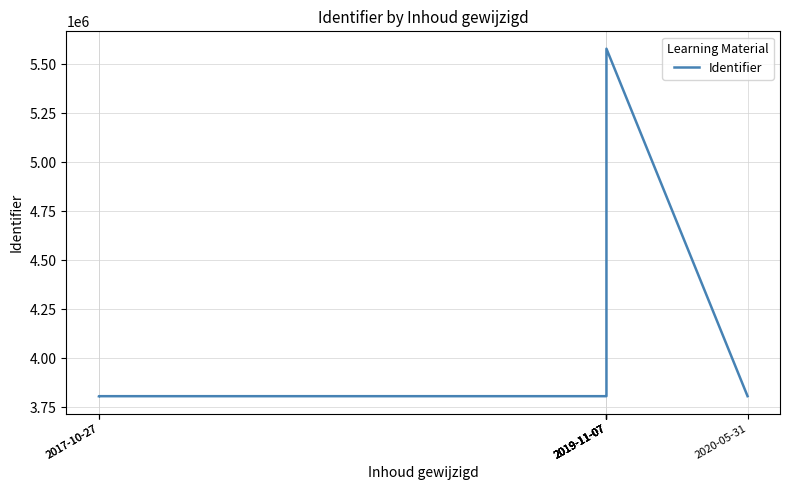

The chart shows a value of 2284211 at 2019-11-07. True or false?

False